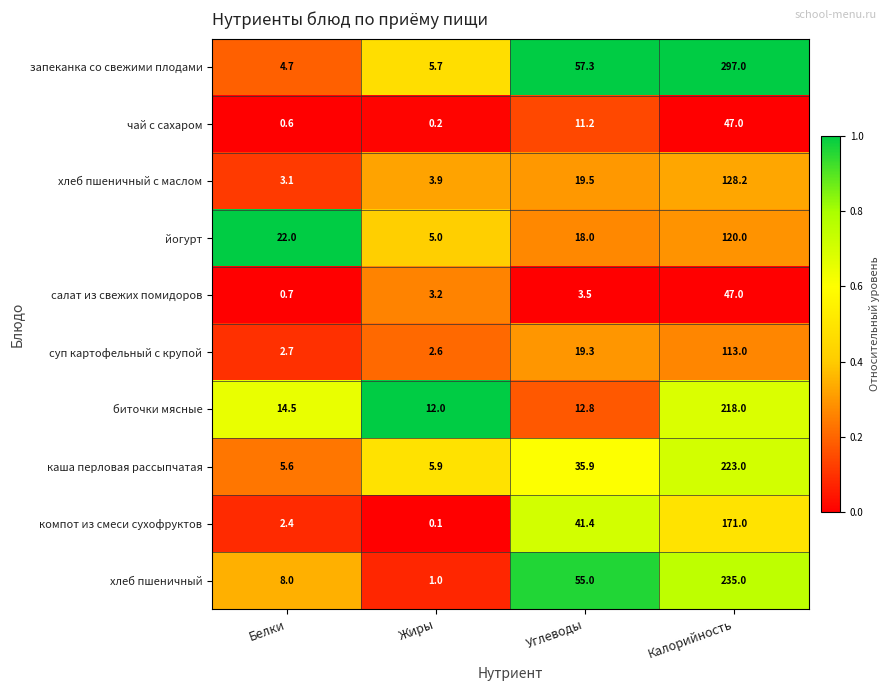

Where is каша перловая рассыпчатая nearest to the value 114?

Углеводы